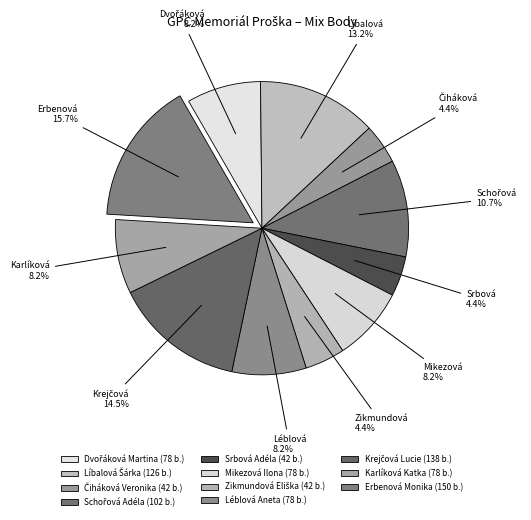

Is there a majority slice in this chart?

No